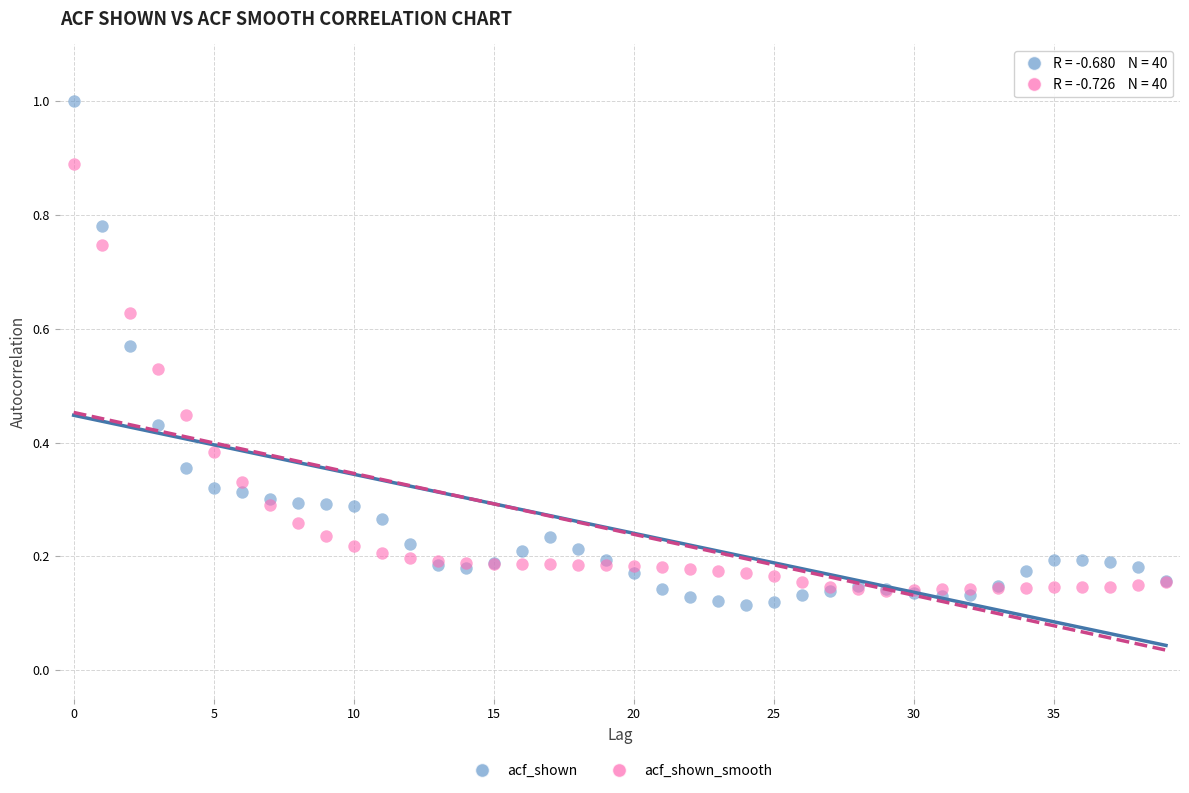

Which series contains the lowest Y value?

acf_shown